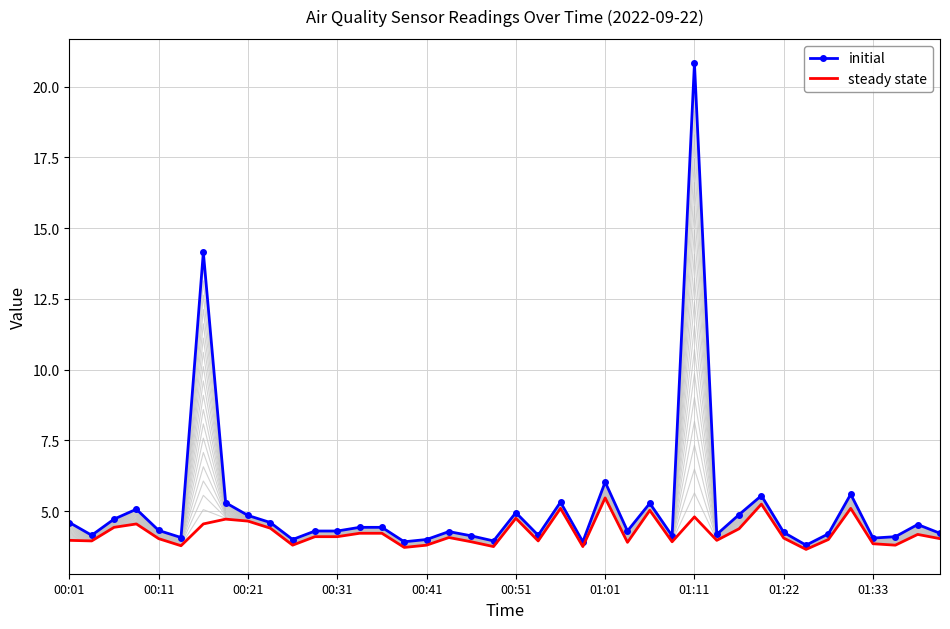

The value of initial at 00:41 is 4.0. True or false?

True